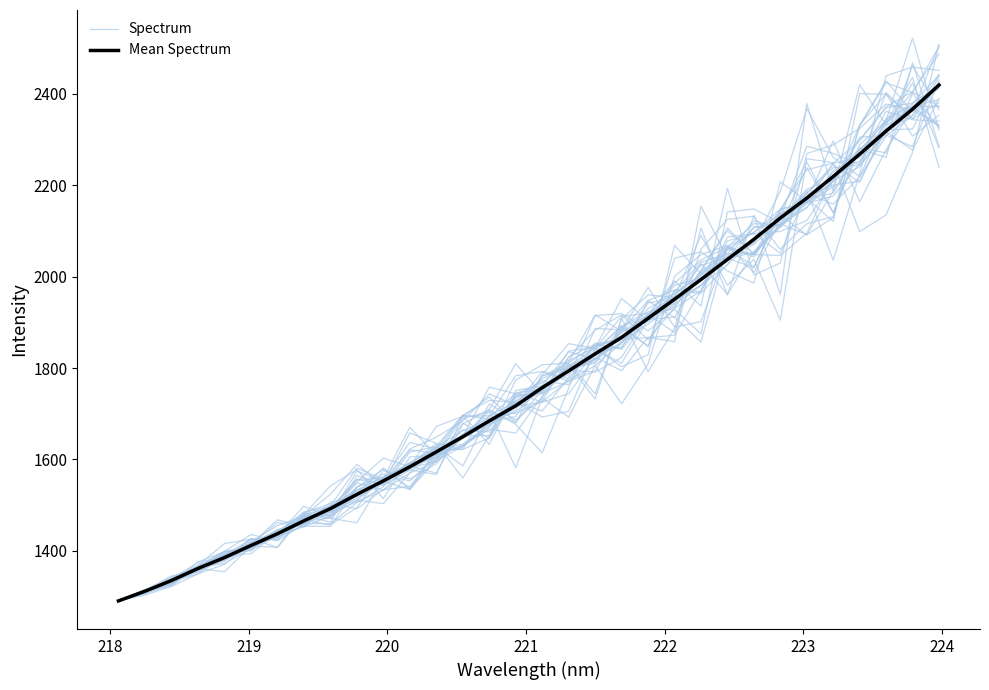

What is the lowest value of the Spectrum series?

1290.6